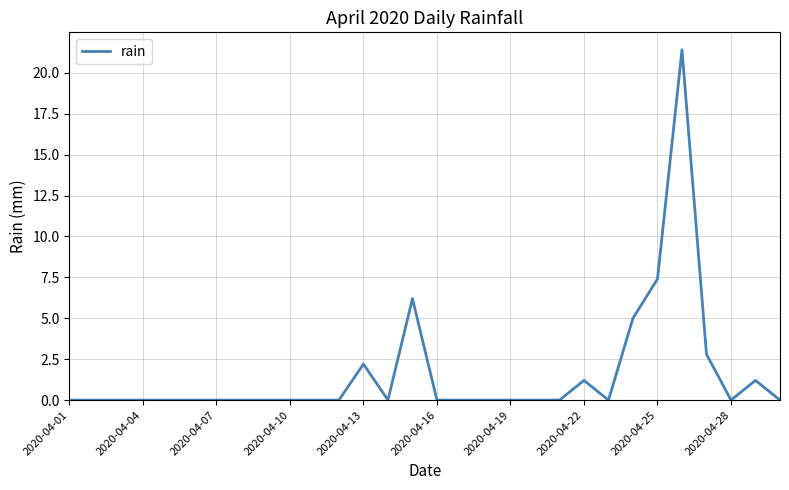

What is the greatest value displayed?

21.4